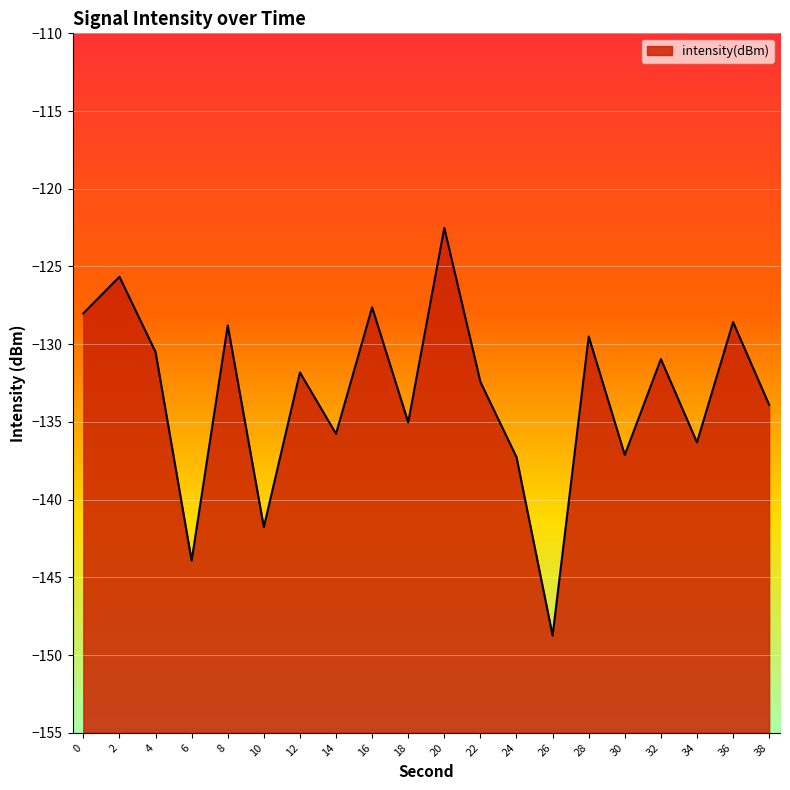

Rank the categories by value from highest to lowest.

20, 2, 16, 0, 36, 8, 28, 4, 32, 12, 22, 38, 18, 14, 34, 30, 24, 10, 6, 26